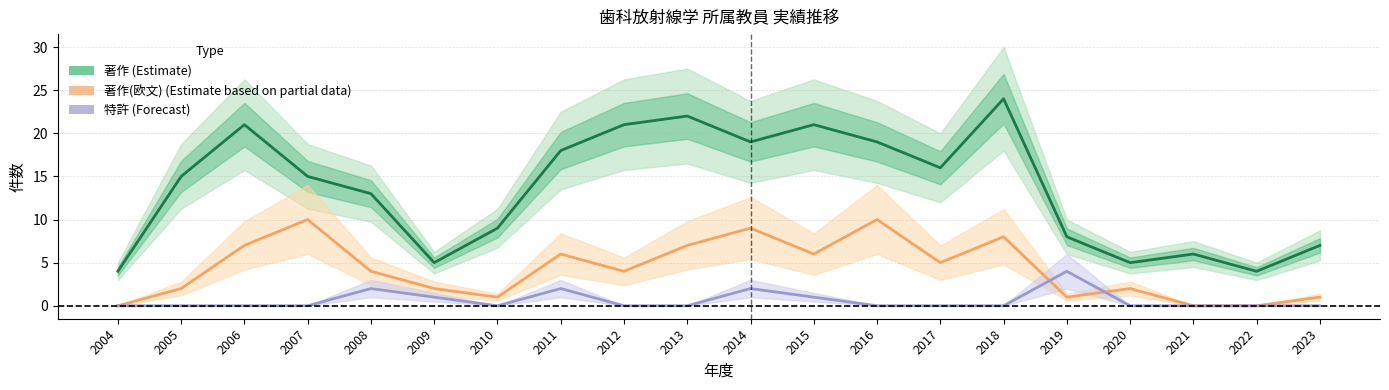

What is the maximum value shown in the chart?

24